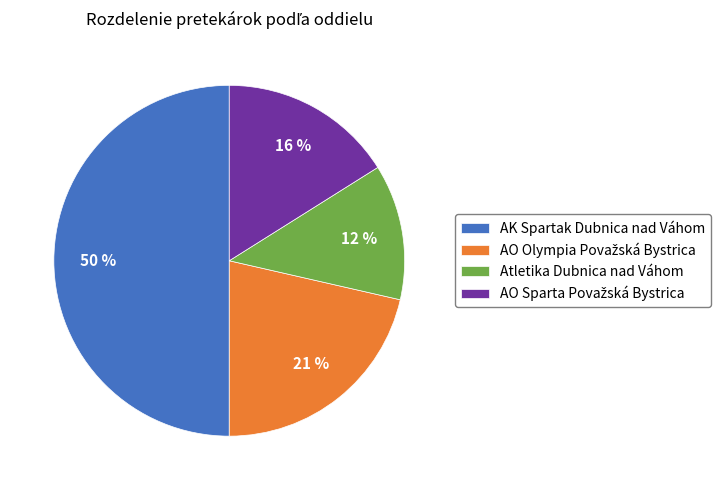

True or false: Atletika Dubnica nad Váhom accounts for 1% of the total.

False